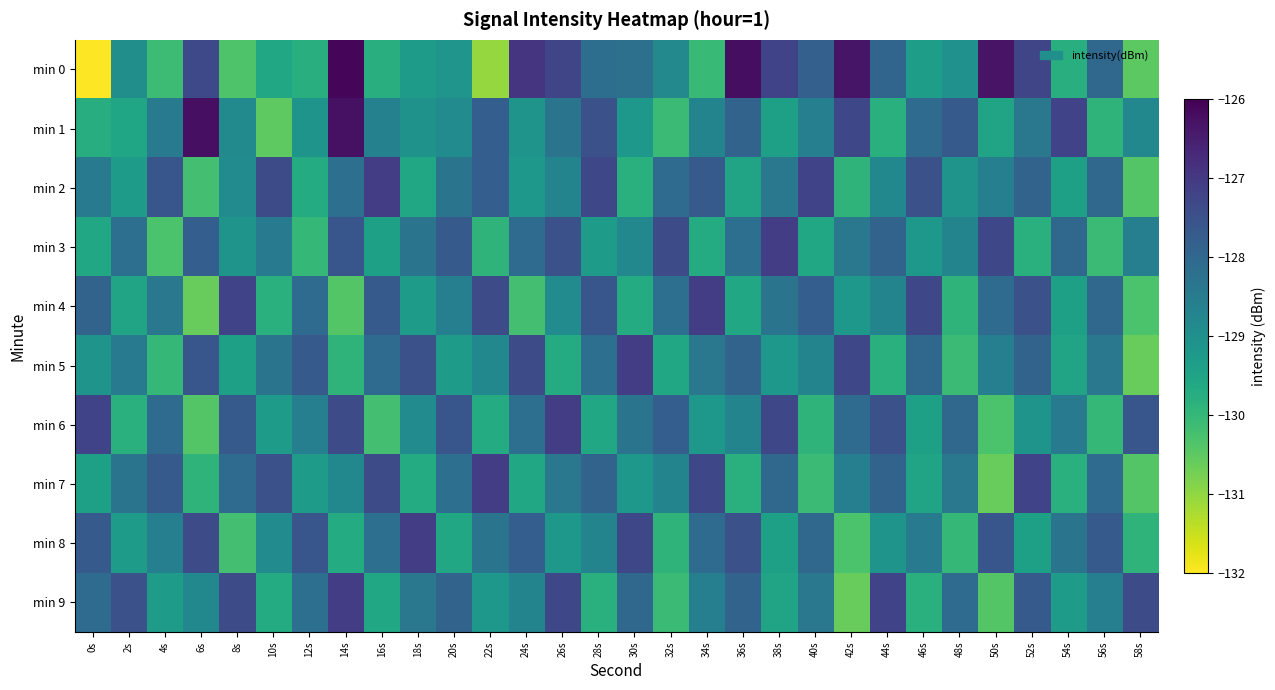

At which category is the sum across all series the highest?

14s